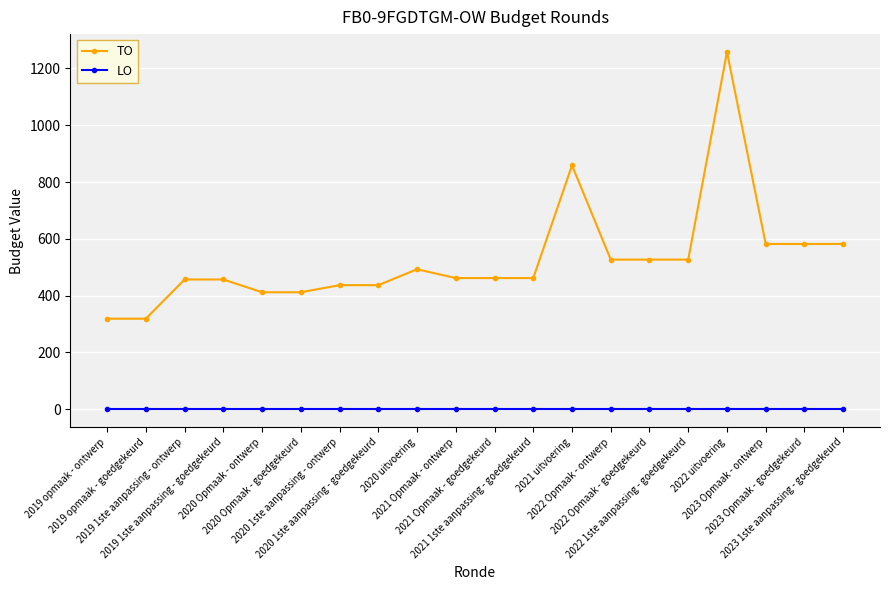

Is it true that TO equals 478 at 2019 opmaak - goedgekeurd?

False